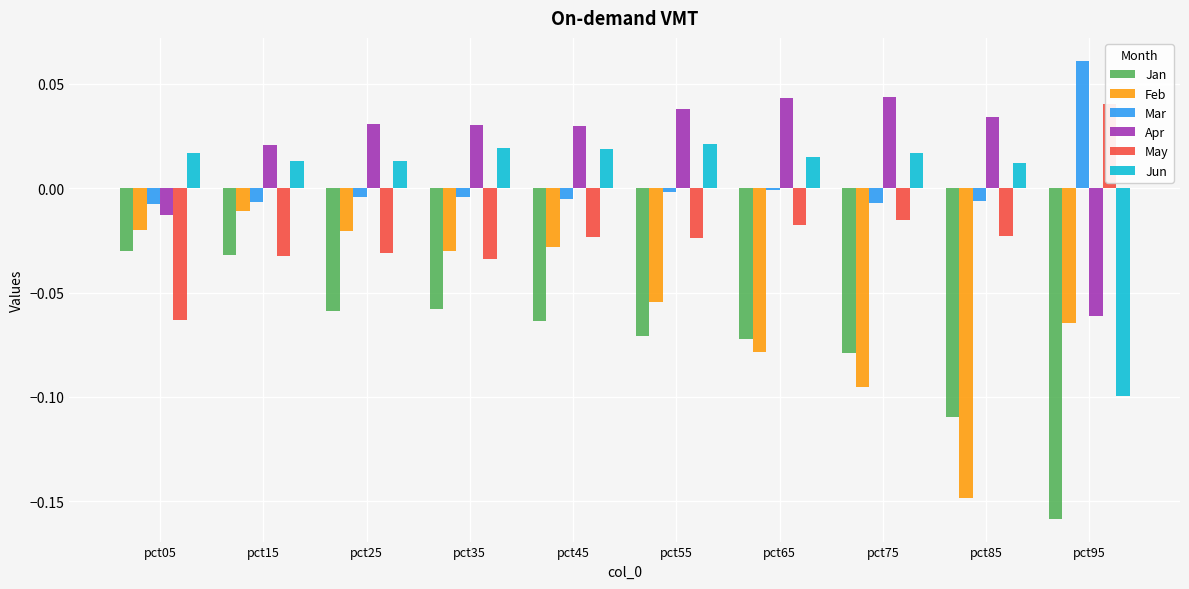

Which series has the largest total across all categories?

Apr